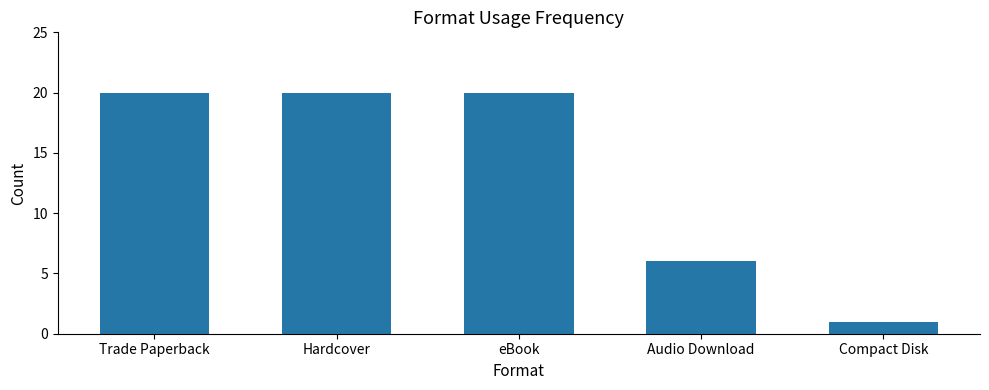

Reading left to right, extract all data points from this chart.

Trade Paperback=20	Hardcover=20	eBook=20	Audio Download=6	Compact Disk=1